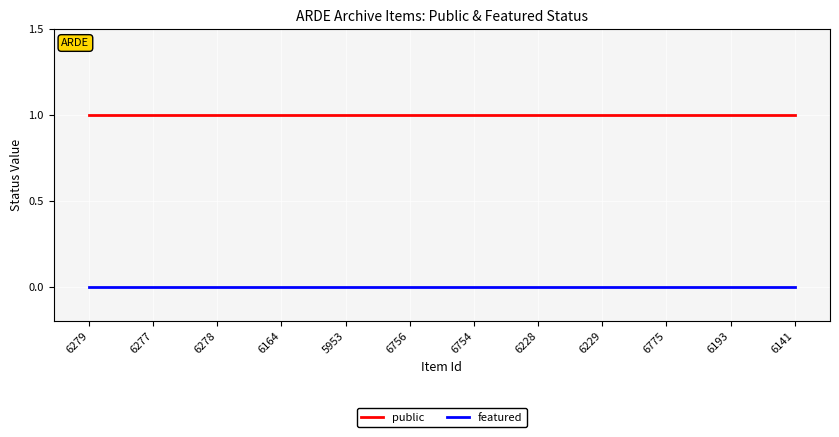

List the series in order of their overall mean, highest first.

public, featured